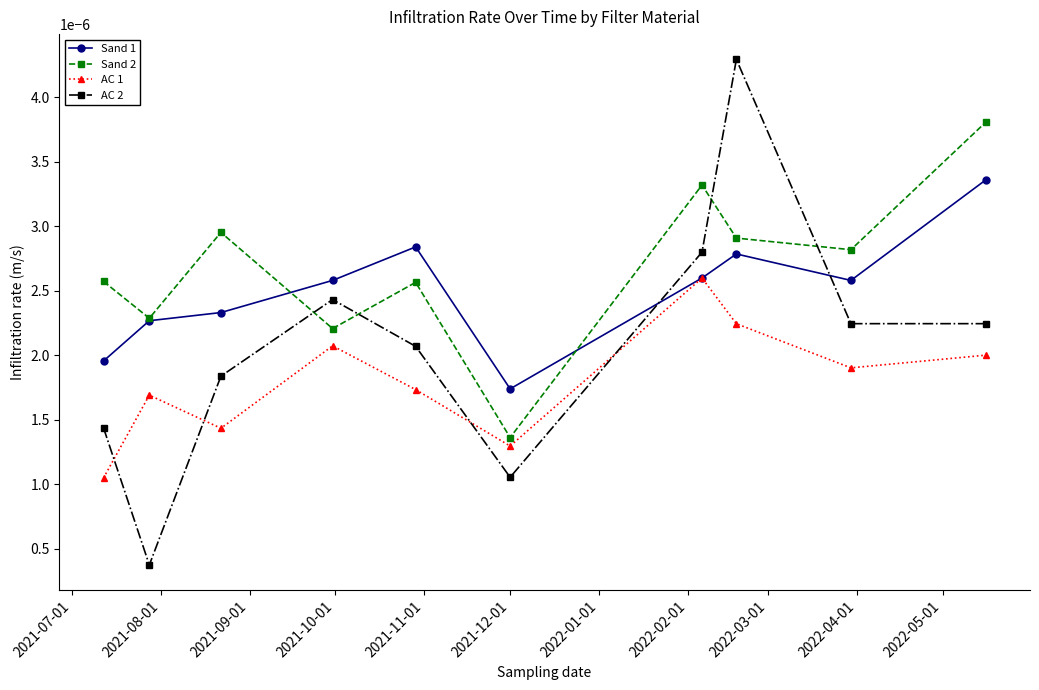

Count the Sand 2 values in the range 0 to 1.

10